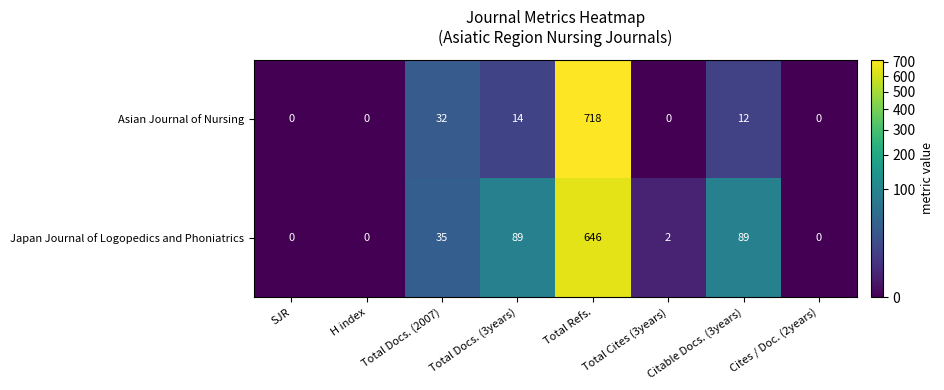

At which label is Asian Journal of Nursing closest to 359?

Total Docs. (2007)